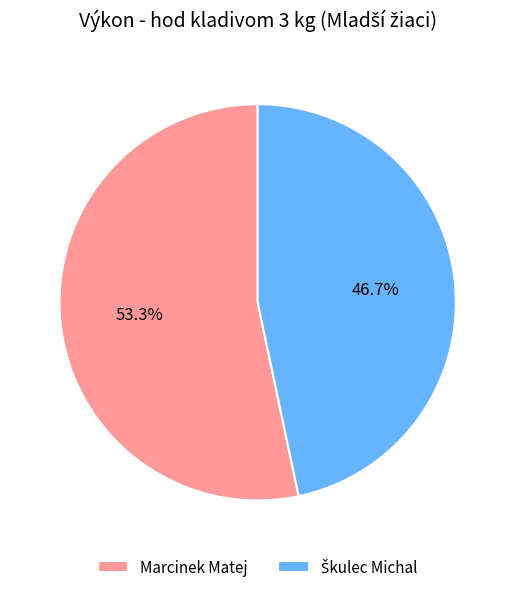

How much of the chart is everything except Marcinek Matej?

46.7%